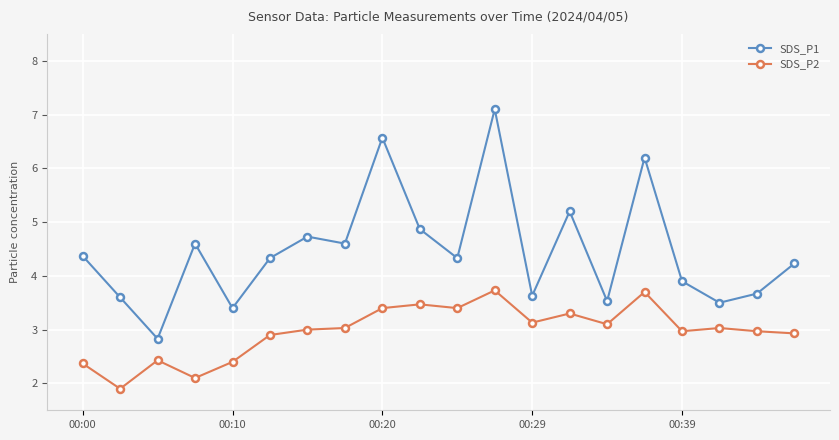

True or false: SDS_P2 and SDS_P1 cross at least once.

False